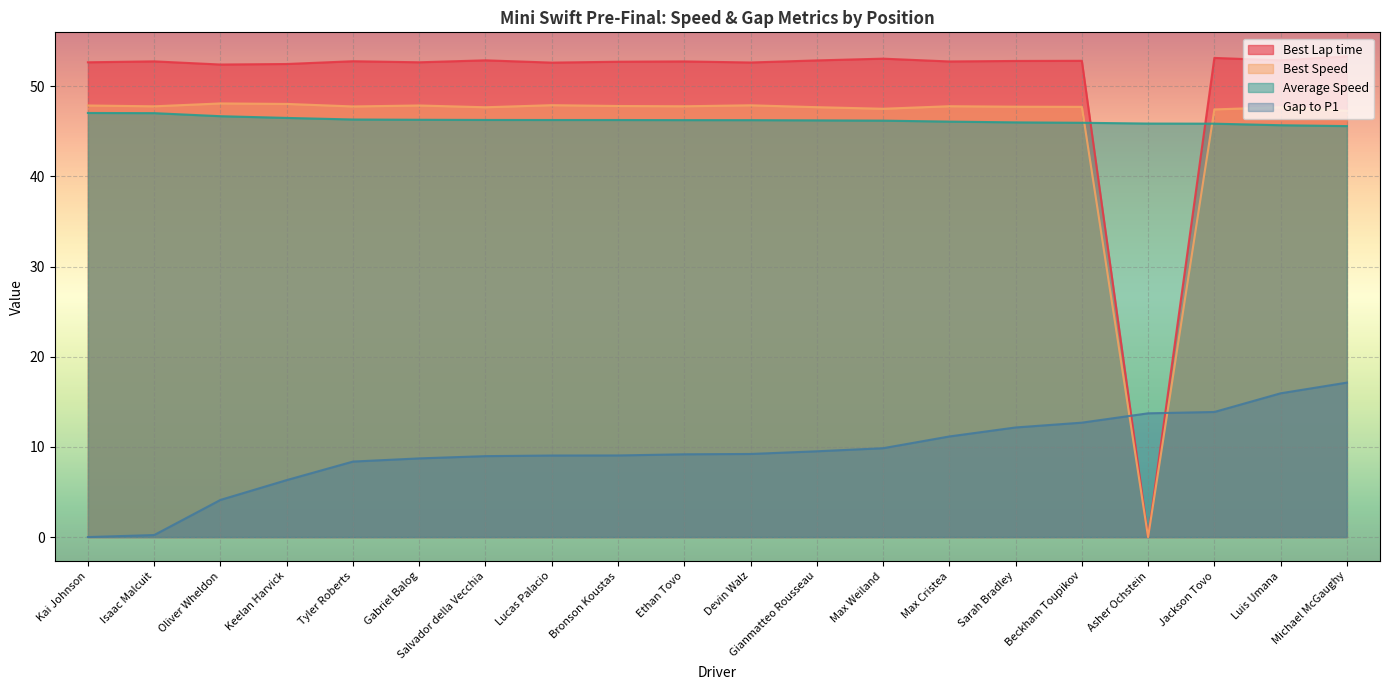

Reading left to right, list all the values displayed in this chart.

Best Lap time: Kai Johnson=52.7	Isaac Malcuit=52.8	Oliver Wheldon=52.4	Keelan Harvick=52.5	Tyler Roberts=52.8	Gabriel Balog=52.7	Salvador della Vecchia=52.9	Lucas Palacio=52.6	Bronson Koustas=52.7	Ethan Tovo=52.7	Devin Walz=52.6	Gianmatteo Rousseau=52.9	Max Weiland=53.1	Max Cristea=52.7	Sarah Bradley=52.8	Beckham Toupikov=52.8	Asher Ochstein=0.0	Jackson Tovo=53.1	Luis Umana=52.9	Michael McGaughy=53.3
Best Speed: Kai Johnson=47.9	Isaac Malcuit=47.8	Oliver Wheldon=48.1	Keelan Harvick=48.0	Tyler Roberts=47.8	Gabriel Balog=47.9	Salvador della Vecchia=47.7	Lucas Palacio=47.9	Bronson Koustas=47.8	Ethan Tovo=47.8	Devin Walz=47.9	Gianmatteo Rousseau=47.7	Max Weiland=47.5	Max Cristea=47.8	Sarah Bradley=47.7	Beckham Toupikov=47.7	Asher Ochstein=0.0	Jackson Tovo=47.4	Luis Umana=47.7	Michael McGaughy=47.3
Average Speed: Kai Johnson=47.0	Isaac Malcuit=47.0	Oliver Wheldon=46.7	Keelan Harvick=46.5	Tyler Roberts=46.3	Gabriel Balog=46.3	Salvador della Vecchia=46.3	Lucas Palacio=46.3	Bronson Koustas=46.2	Ethan Tovo=46.2	Devin Walz=46.2	Gianmatteo Rousseau=46.2	Max Weiland=46.2	Max Cristea=46.1	Sarah Bradley=46.0	Beckham Toupikov=45.9	Asher Ochstein=45.9	Jackson Tovo=45.8	Luis Umana=45.7	Michael McGaughy=45.6
Gap to P1: Kai Johnson=0.0	Isaac Malcuit=0.2	Oliver Wheldon=4.1	Keelan Harvick=6.3	Tyler Roberts=8.4	Gabriel Balog=8.7	Salvador della Vecchia=9.0	Lucas Palacio=9.0	Bronson Koustas=9.1	Ethan Tovo=9.2	Devin Walz=9.2	Gianmatteo Rousseau=9.5	Max Weiland=9.9	Max Cristea=11.2	Sarah Bradley=12.2	Beckham Toupikov=12.7	Asher Ochstein=13.7	Jackson Tovo=13.9	Luis Umana=15.9	Michael McGaughy=17.1